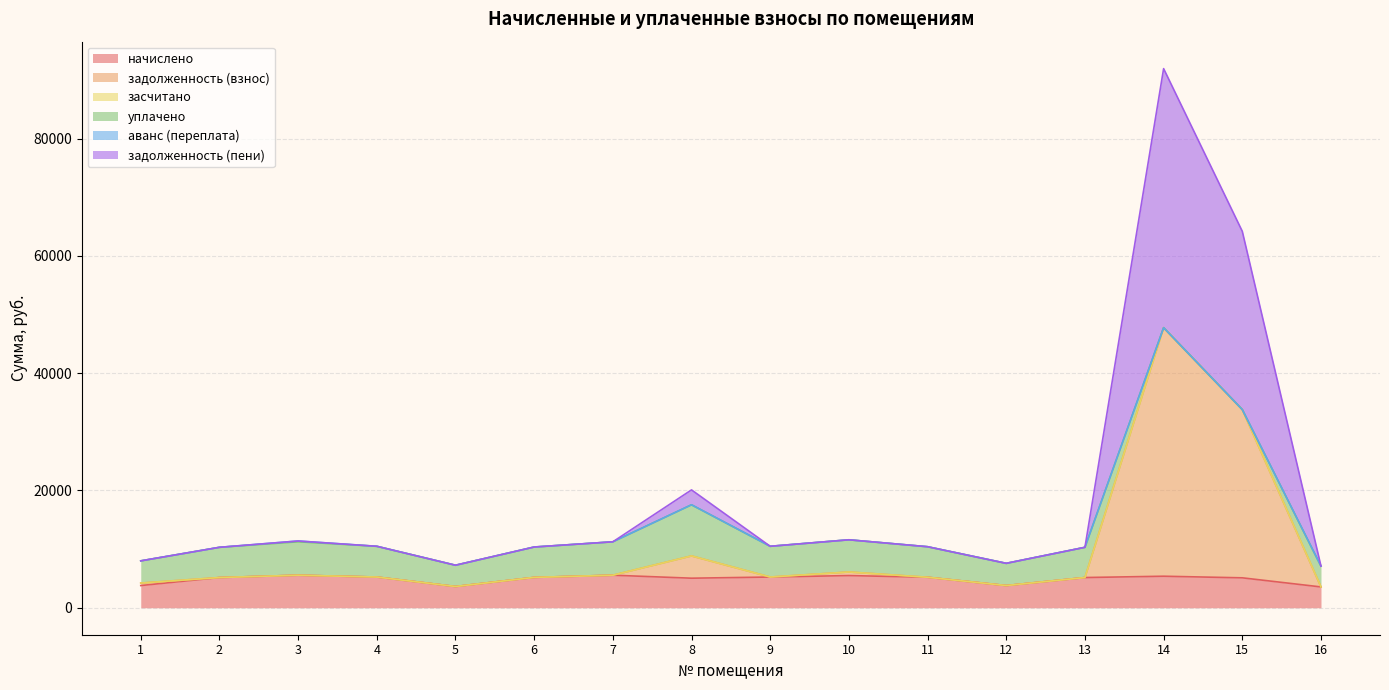

True or false: задолженность (пени) and начислено cross at least once.

False